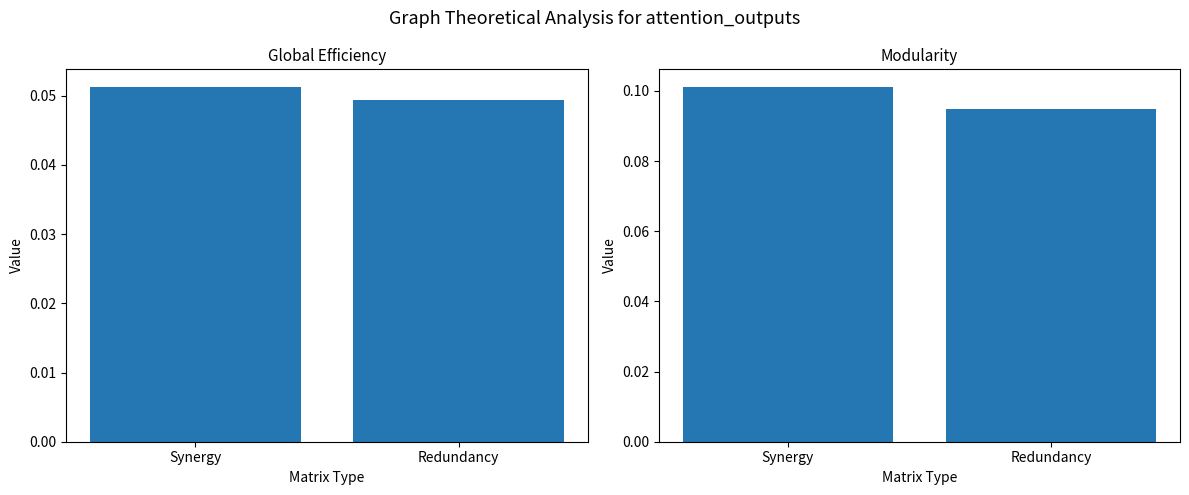

At how many categories does at least one series exceed 0?

2